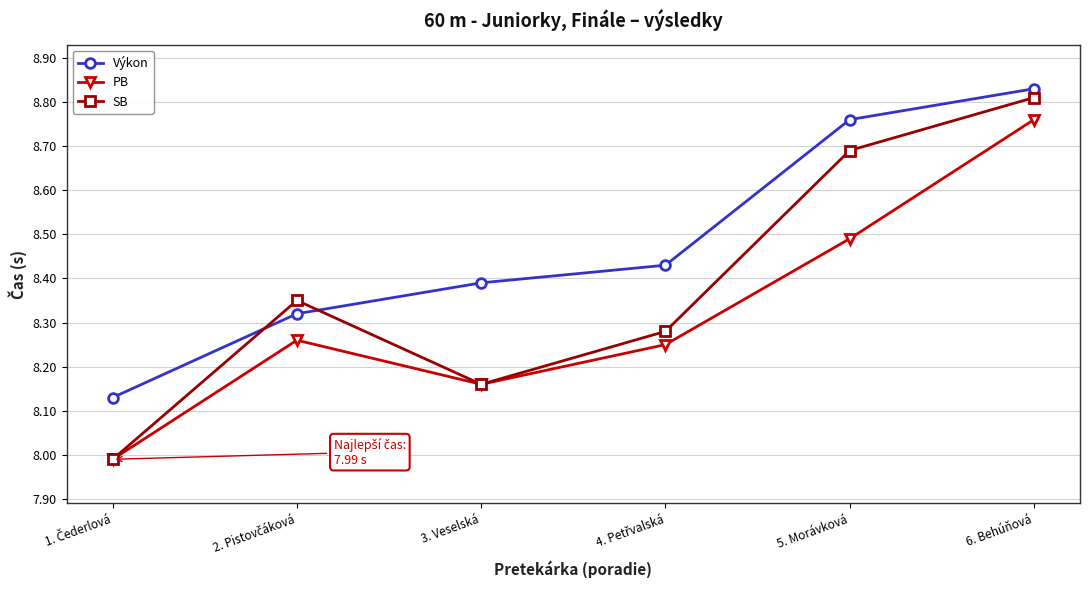

How many data points does each series have?

6